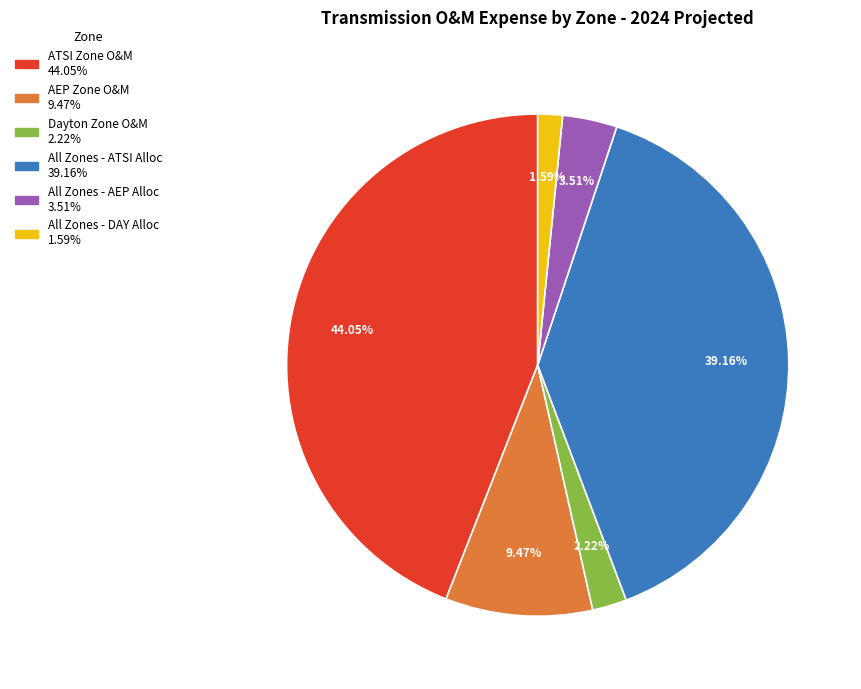

How much of the chart is everything except All Zones - DAY Alloc?

98.4%